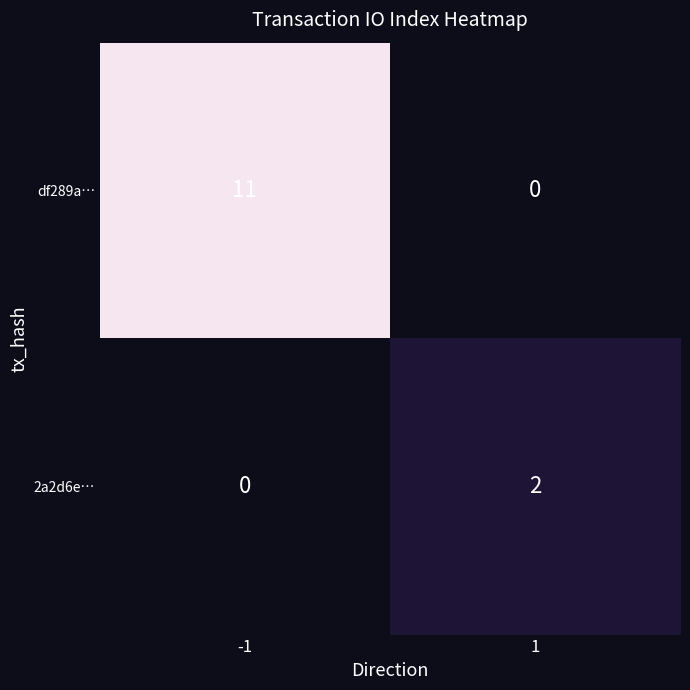

Reading right to left, what are all the values shown in this chart?

df289a…: 0	11
2a2d6e…: 2	0